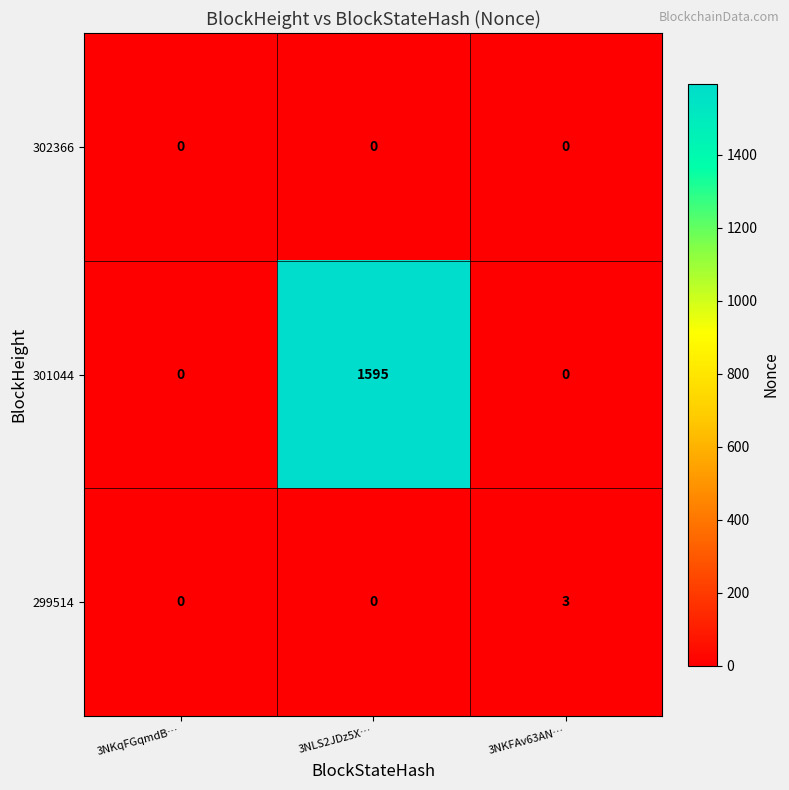

Which label corresponds to the largest value in the chart?

3NLS2JDz5X…